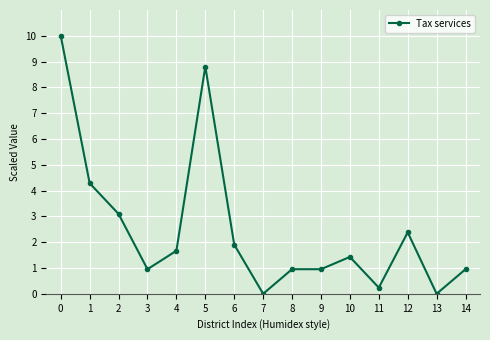

What is the sum of the values at 10 and 1?

5.7